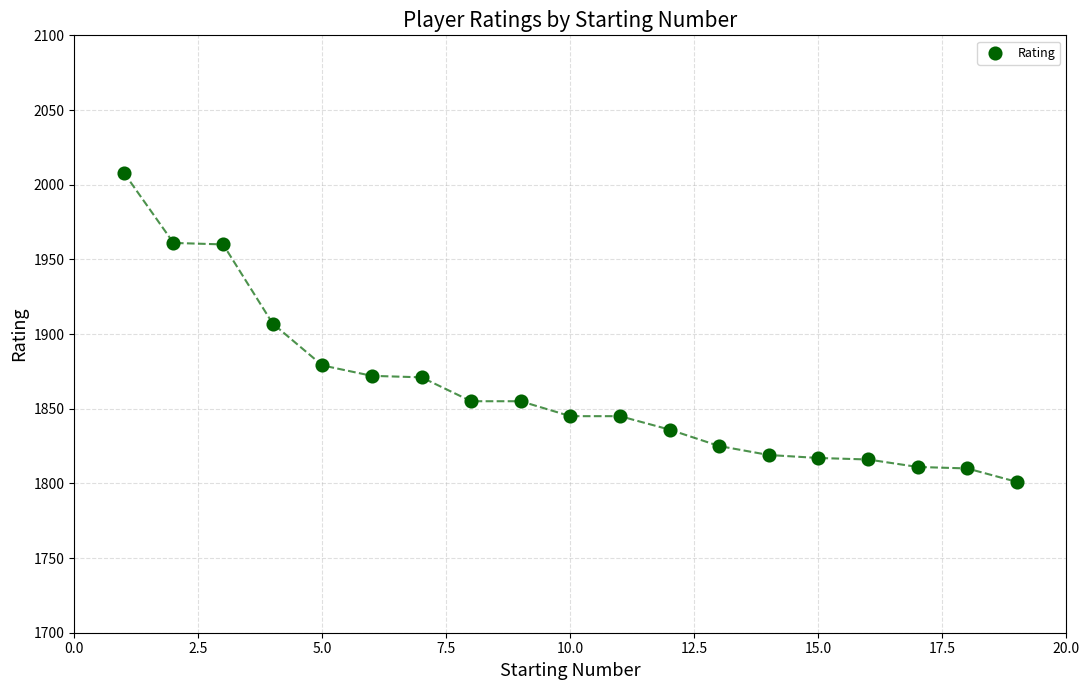

What is the range of X values (max minus min)?

18